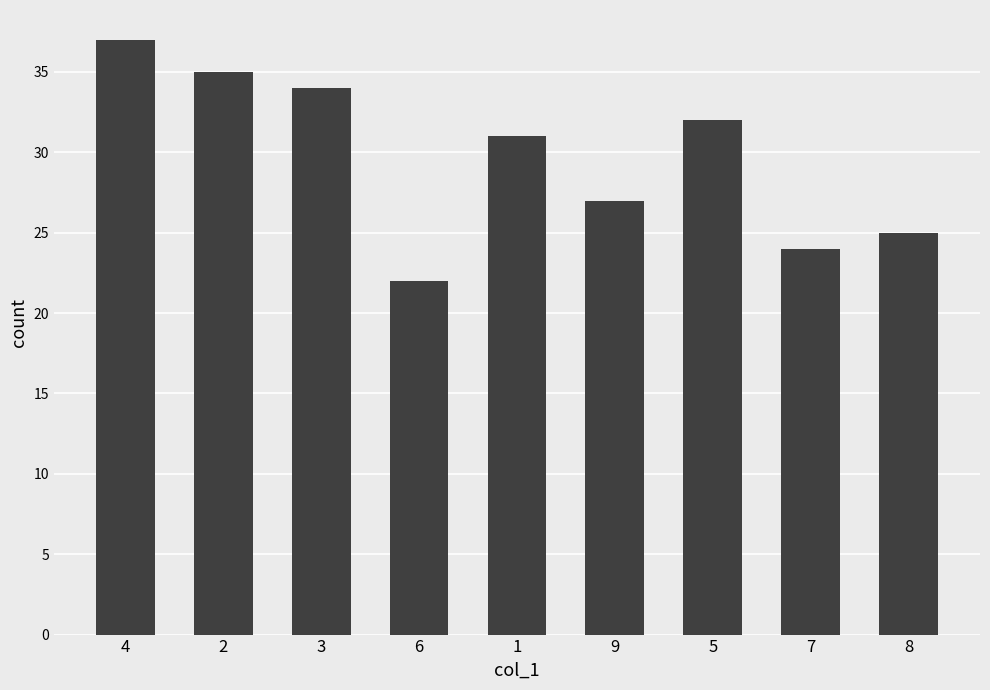

What is the ratio of the value at 2 to the value at 6?

1.6